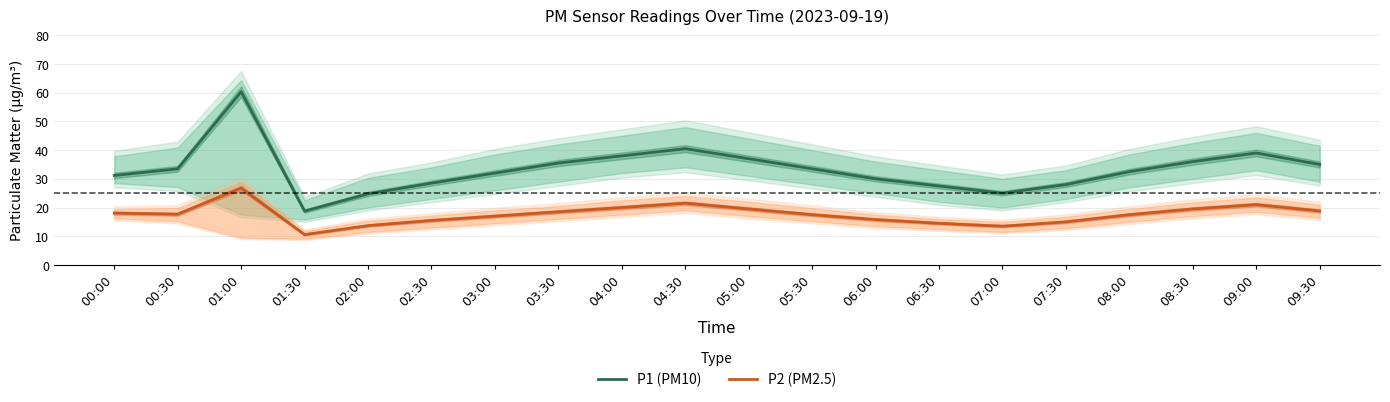

True or false: P2 (PM2.5) and P1 (PM10) cross at least once.

False